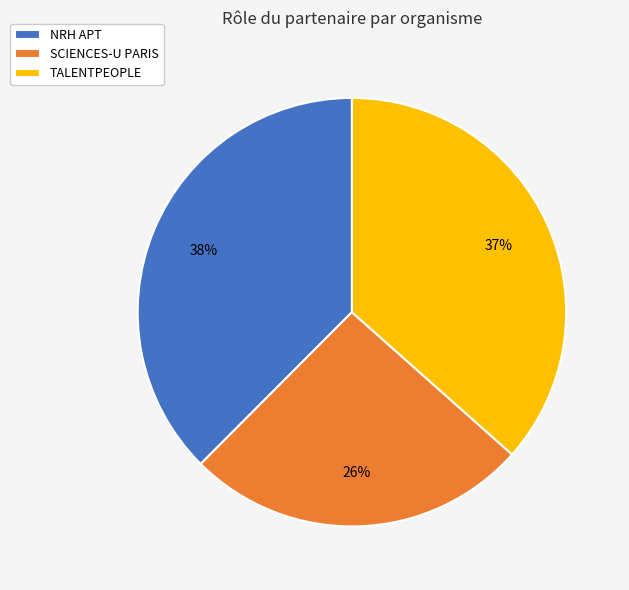

Between TALENTPEOPLE and SCIENCES-U PARIS, which is larger?

TALENTPEOPLE